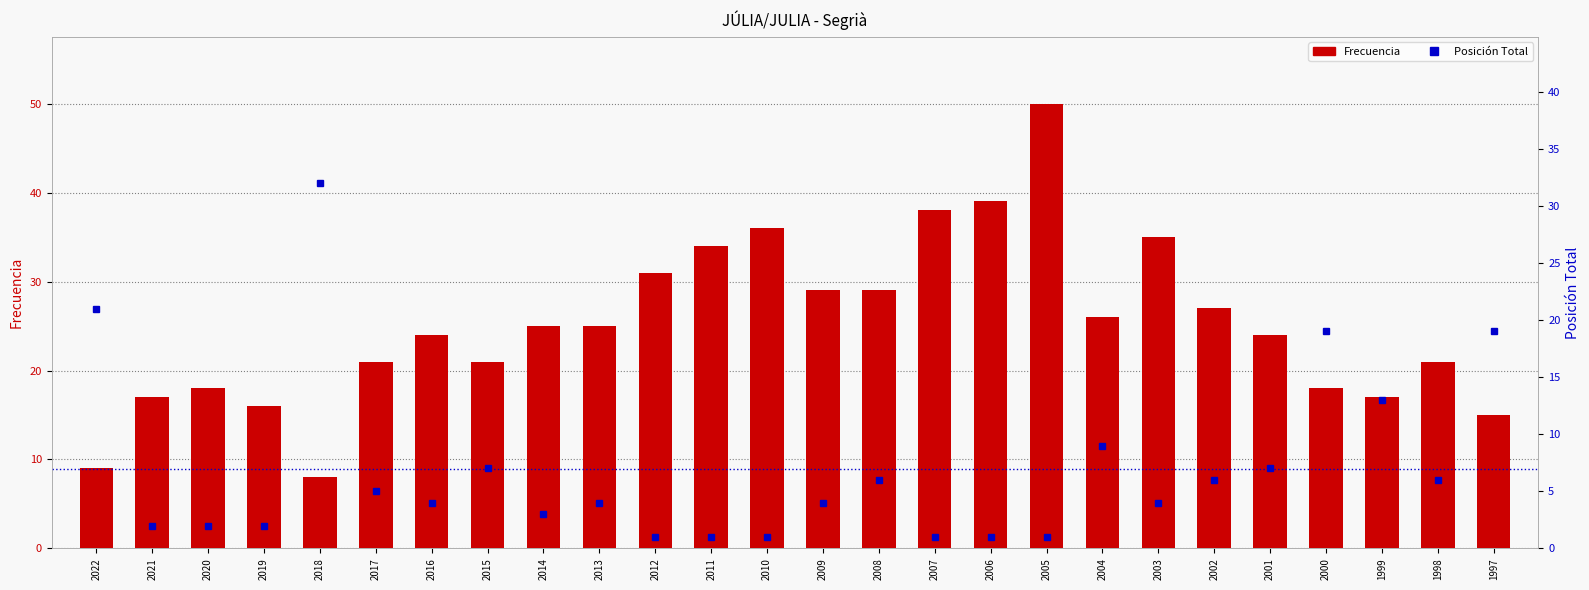

At how many categories does at least one series exceed 17?

23